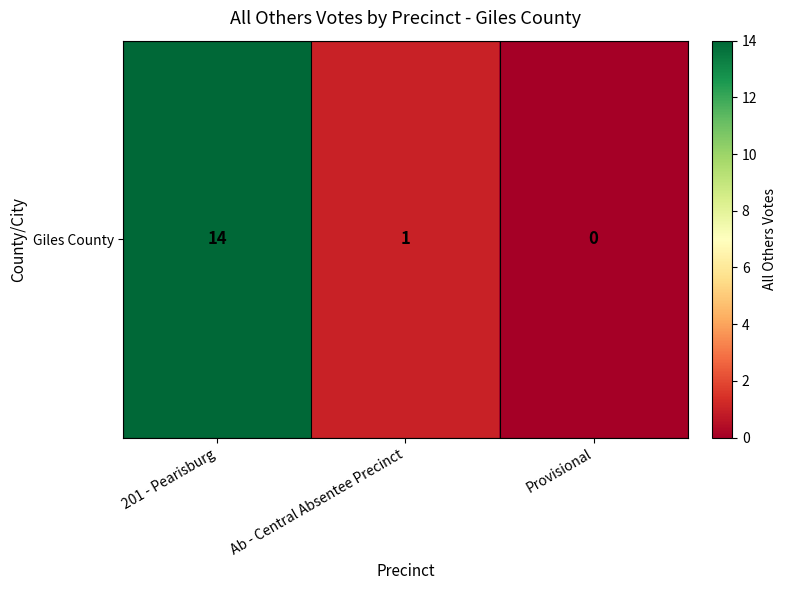

Approximately how many times larger is the value at Ab - Central Absentee Precinct compared to 201 - Pearisburg?

0.1